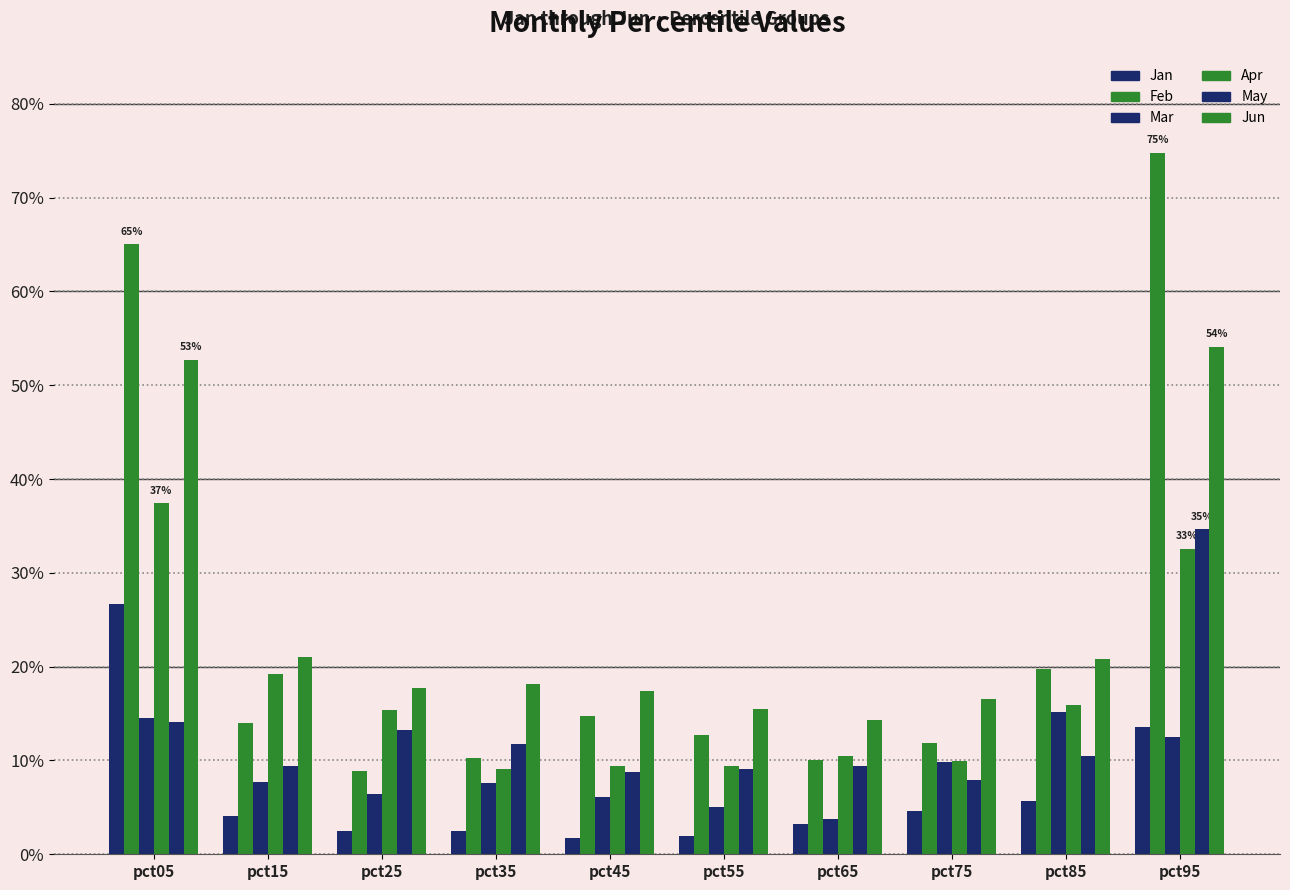

The May series shows 0.1 at pct85. True or false?

True